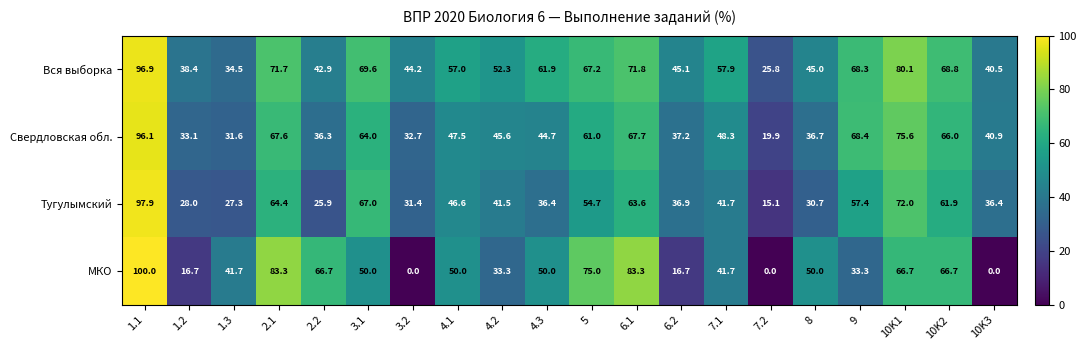

Rank the series by their maximum value, from highest to lowest.

МКО, Тугулымский, Вся выборка, Свердловская обл.